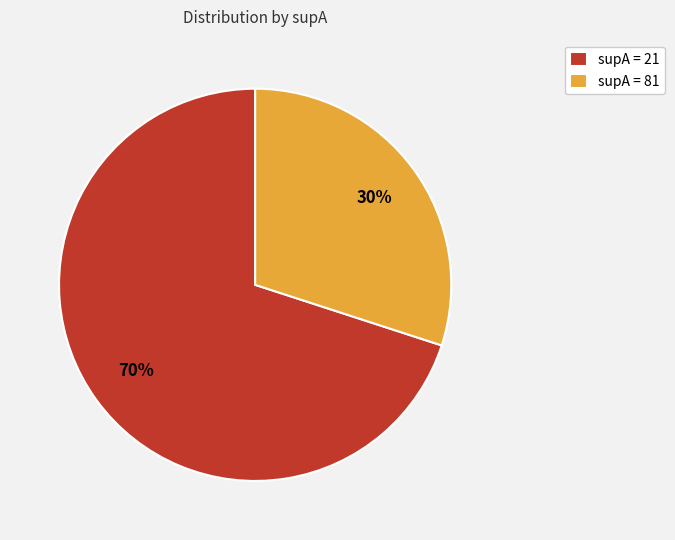

Combined, do supA = 21 and supA = 81 account for over 50%?

Yes